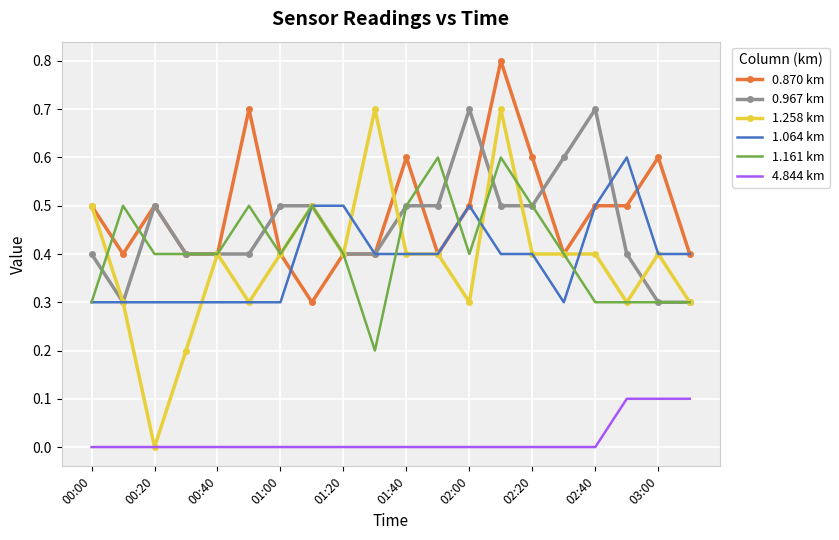

Which series has the widest spread of values?

1.258 km